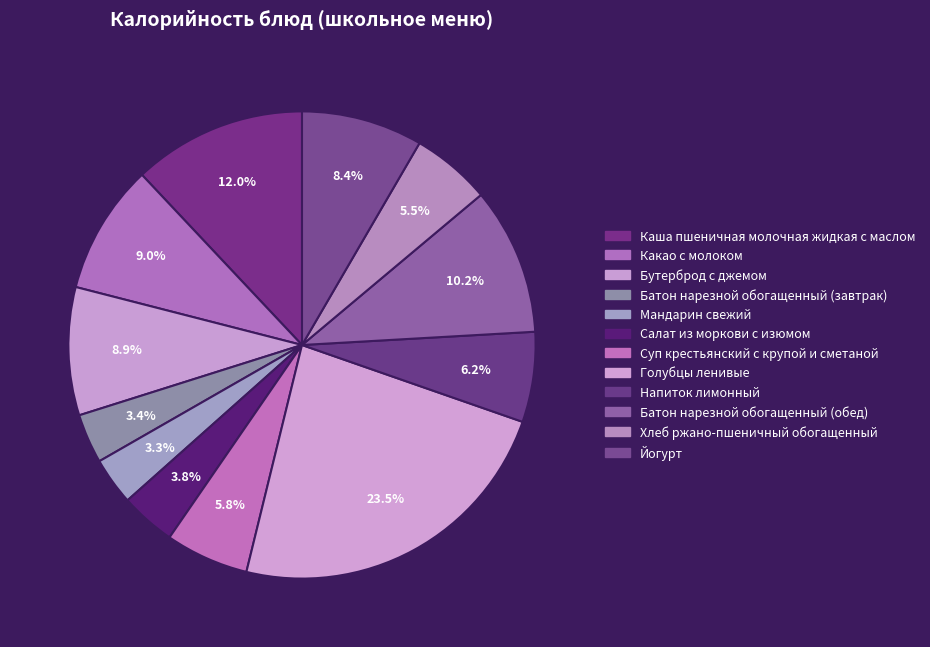

Rank the categories by value from highest to lowest.

Голубцы ленивые, Каша пшеничная молочная жидкая с маслом, Батон нарезной обогащенный (обед), Какао с молоком, Бутерброд с джемом, Йогурт, Напиток лимонный, Суп крестьянский с крупой и сметаной, Хлеб ржано-пшеничный обогащенный, Салат из моркови с изюмом, Батон нарезной обогащенный (завтрак), Мандарин свежий